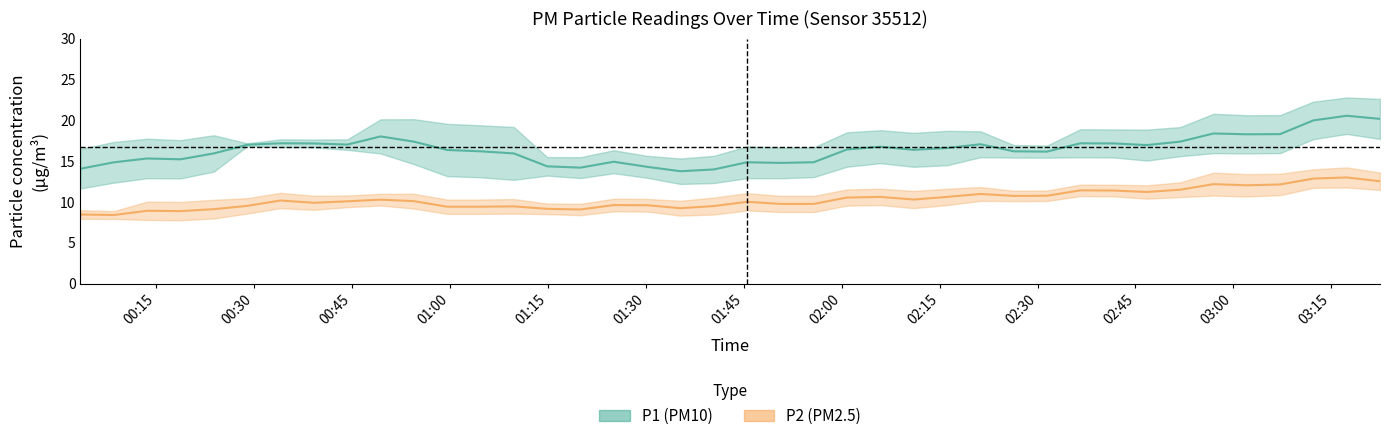

At 06:48, list the series in order from largest to smallest.

P1, P2